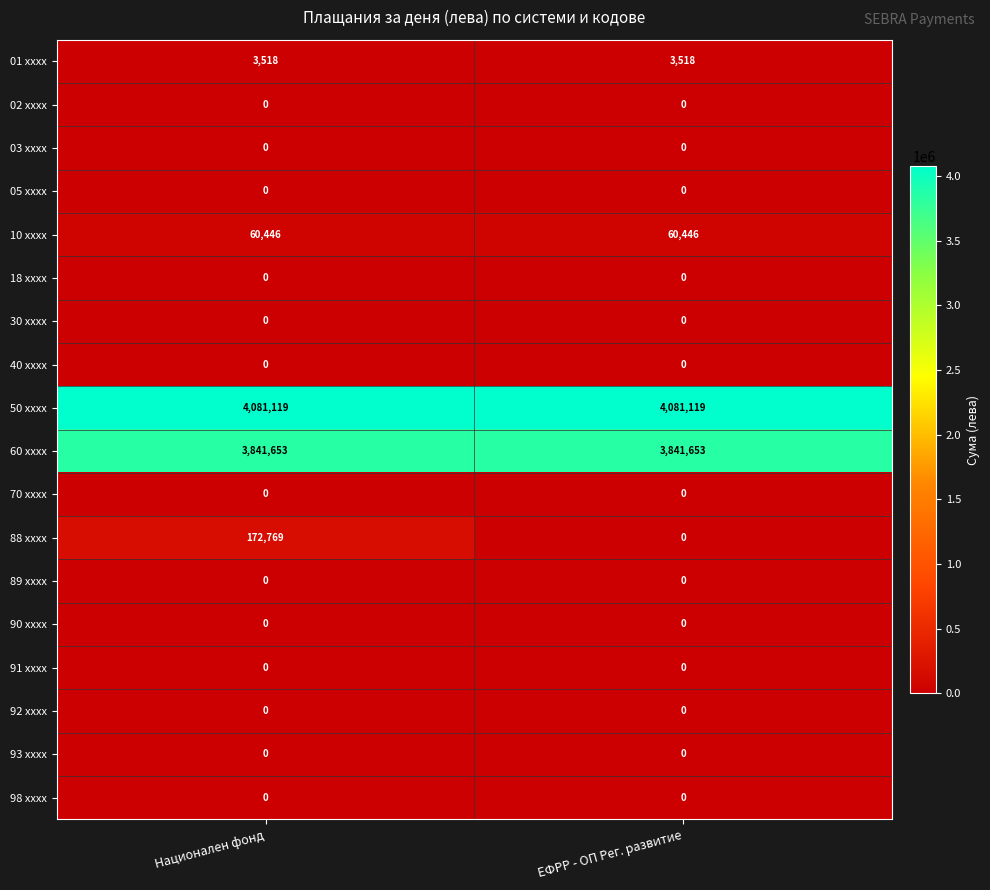

The value of 50 xxxx at ЕФРР - ОП Рег. развитие is 4081119. True or false?

True